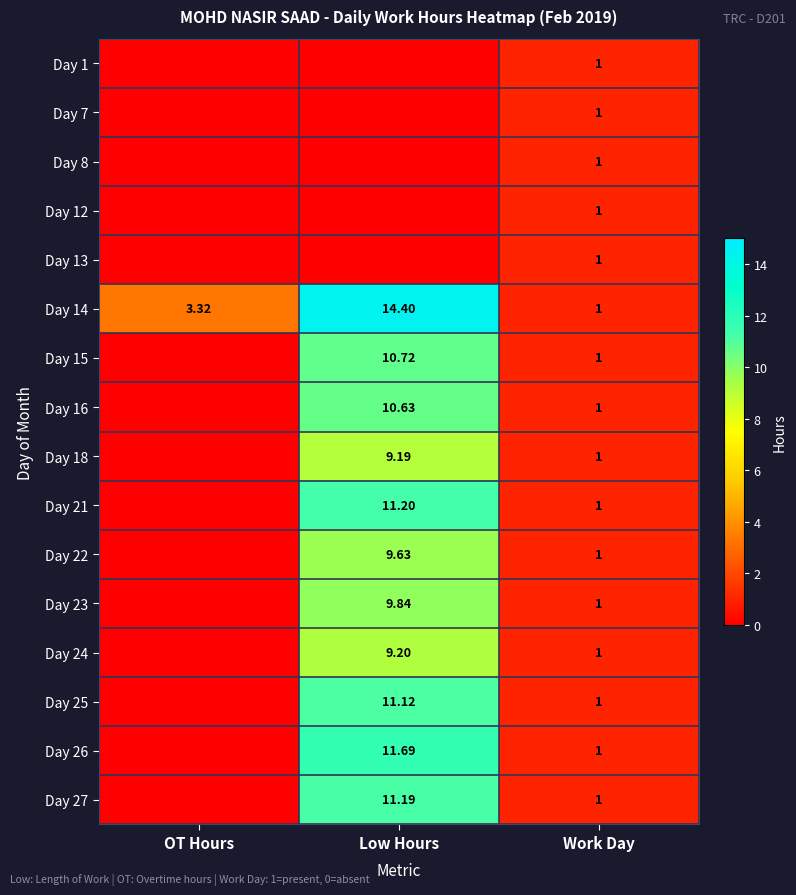

Is the value of Day 15 at Low Hours greater than the value of Day 21 at Work Day?

Yes